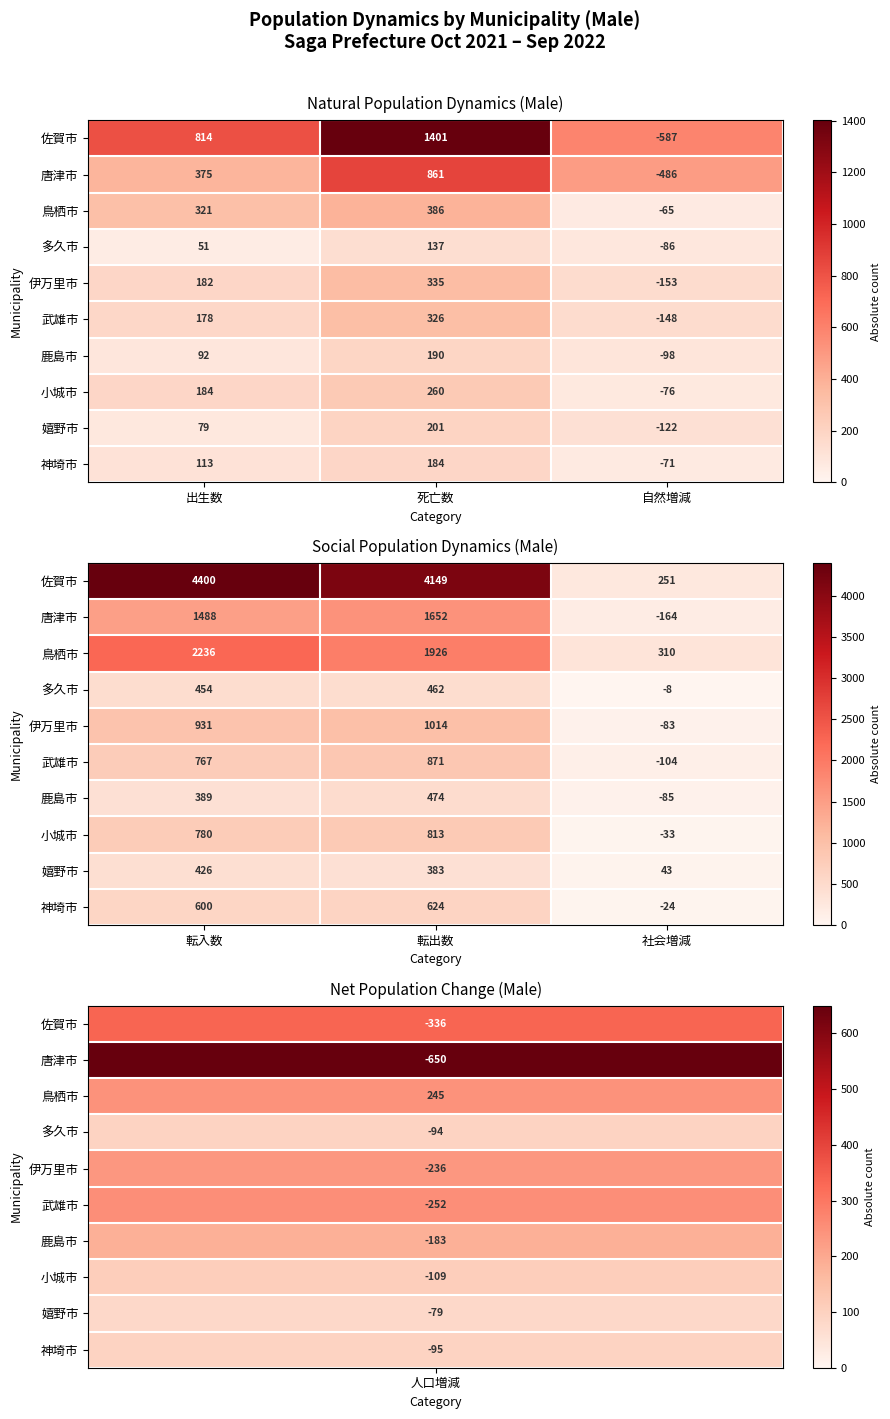

At how many categories does at least one series exceed 641?

2